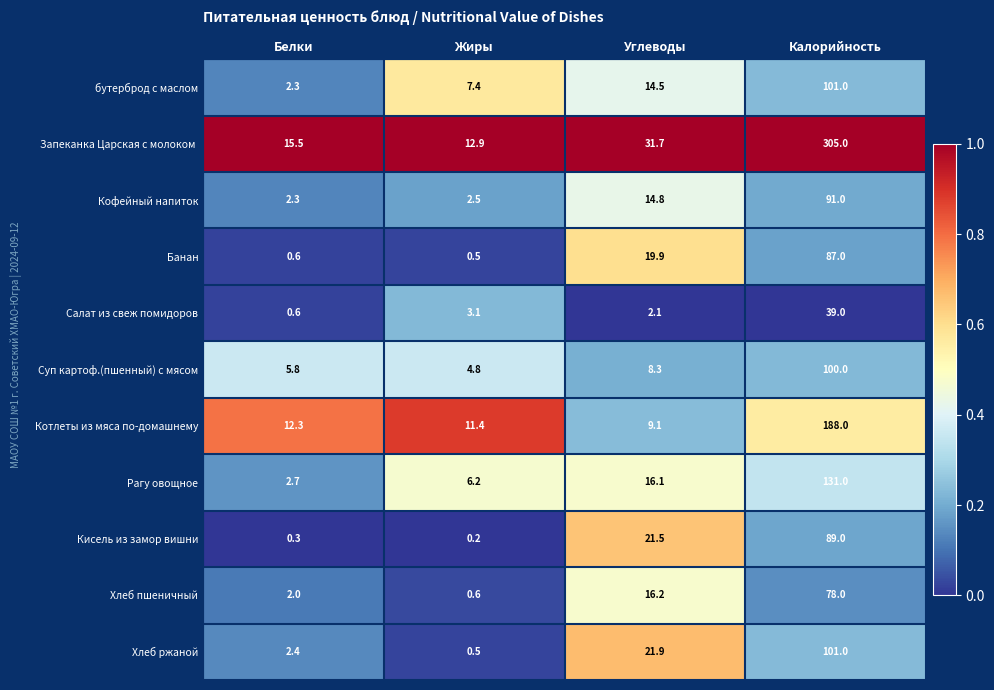

What is the maximum value shown in the chart?

305.0